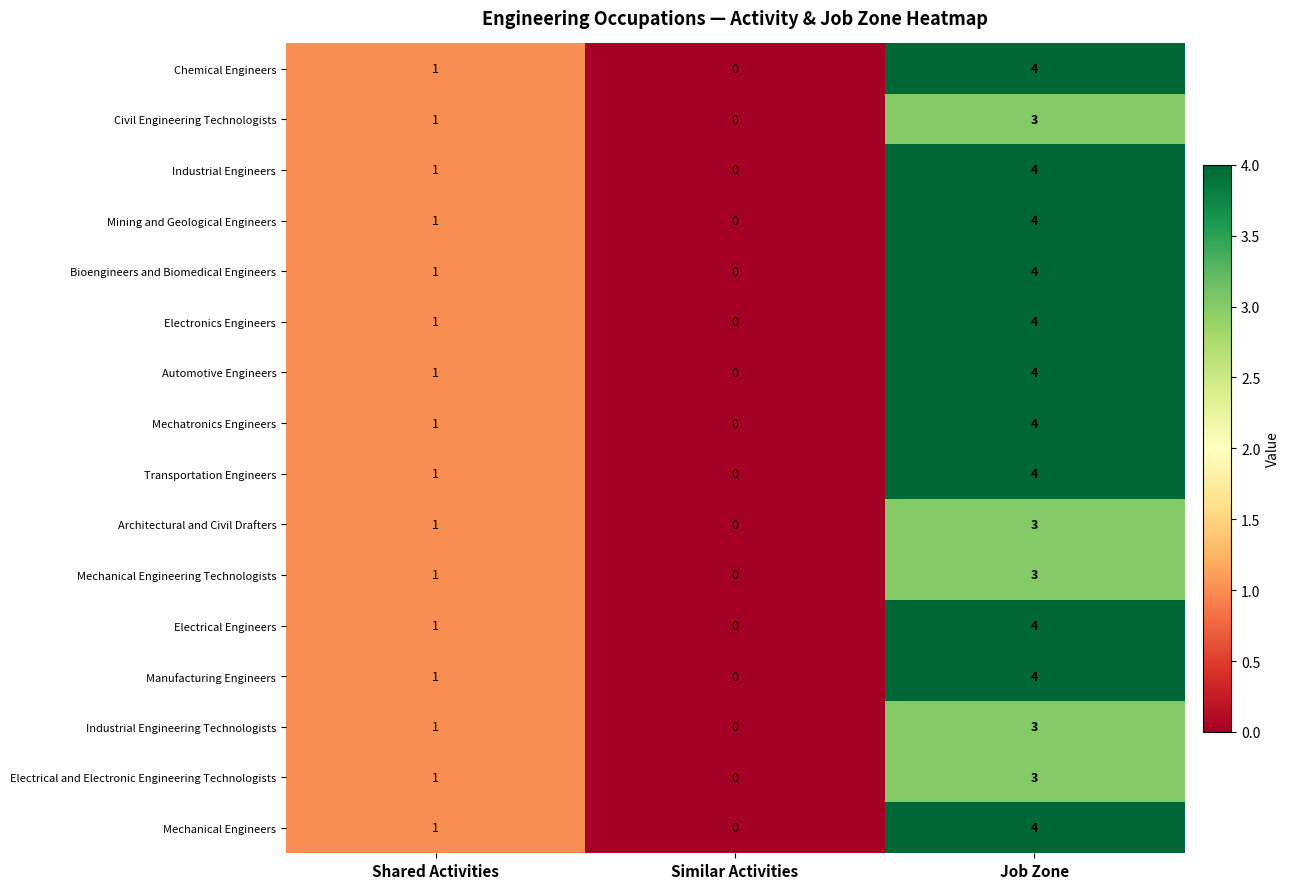

What is the total value across all series at Job Zone?

59